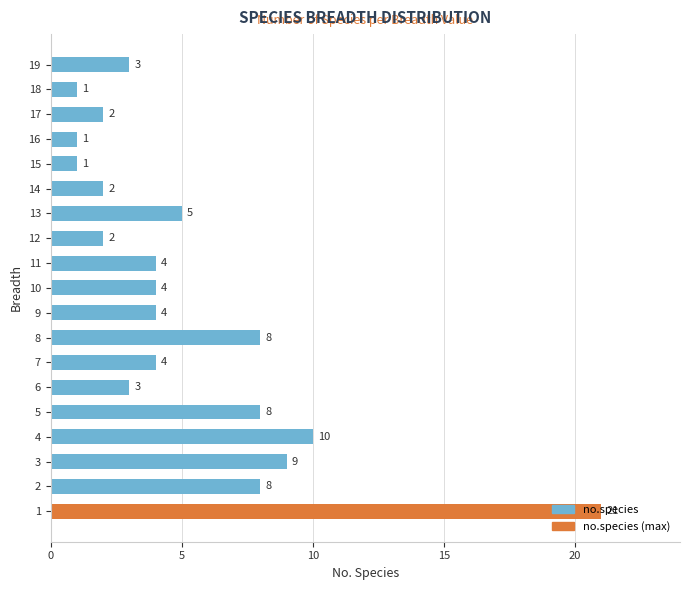

What is the average value?

5